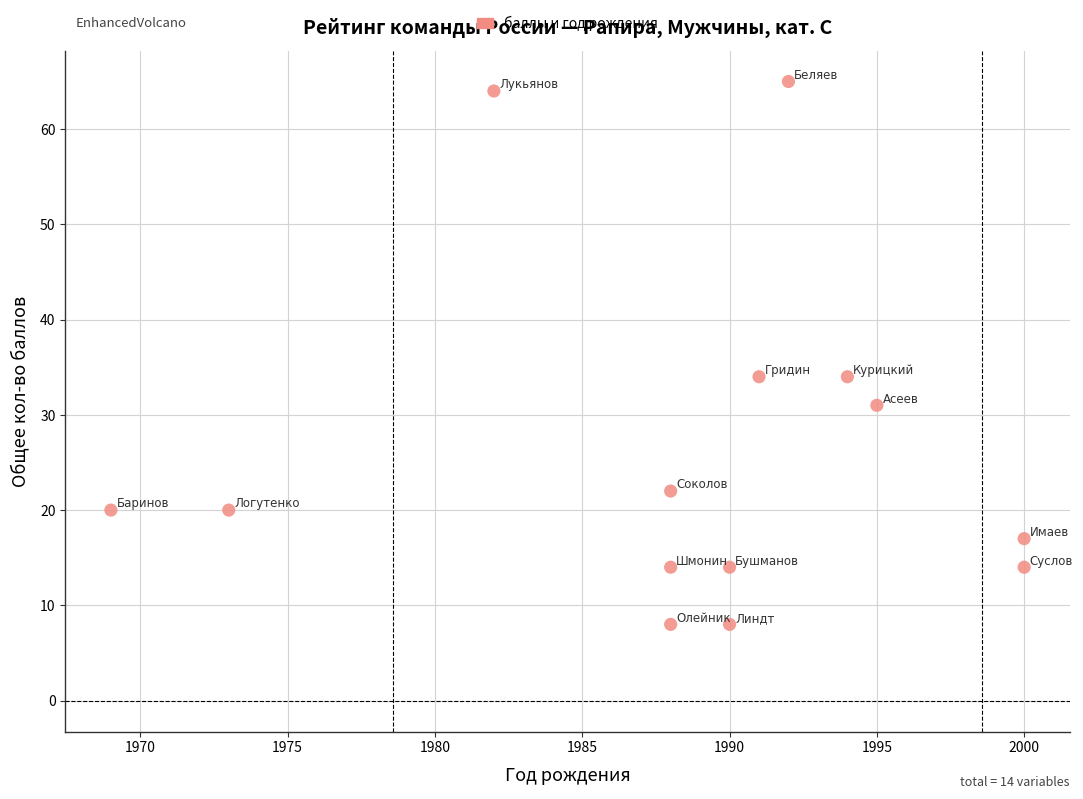

What is the range of Y values (max minus min)?

57